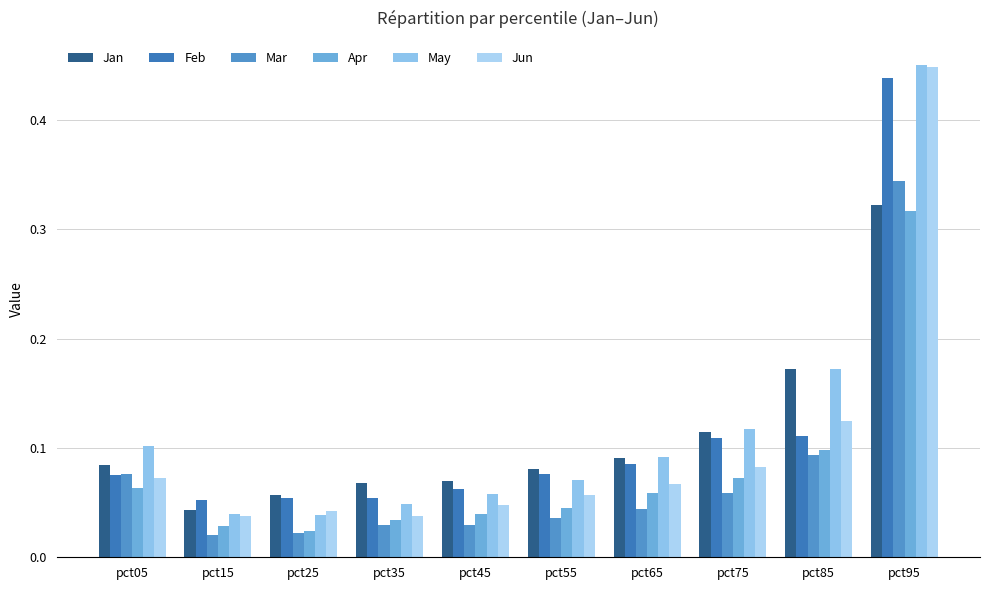

How many distinct data groups are displayed?

6